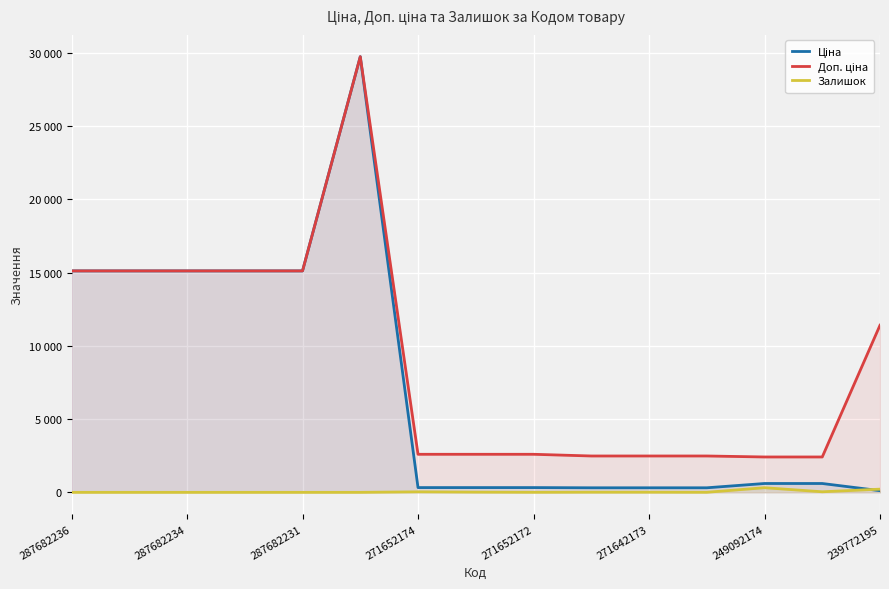

Which series has the largest total across all categories?

Доп. ціна